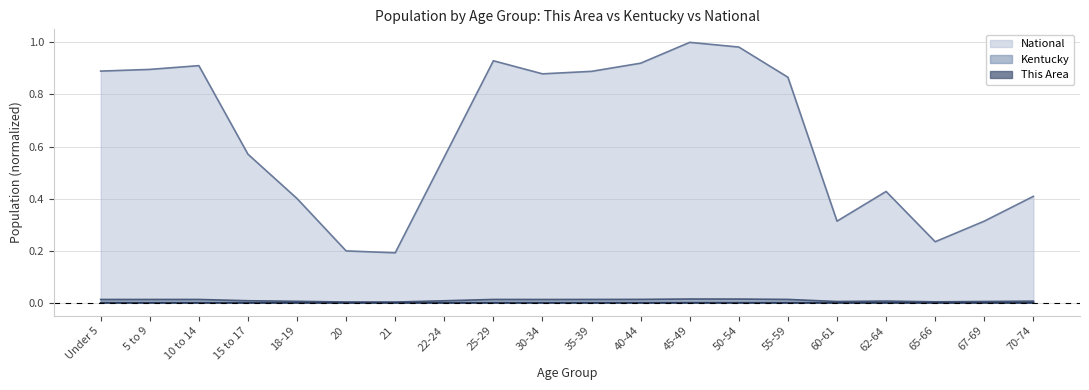

At which category does National reach its first local valley?

21